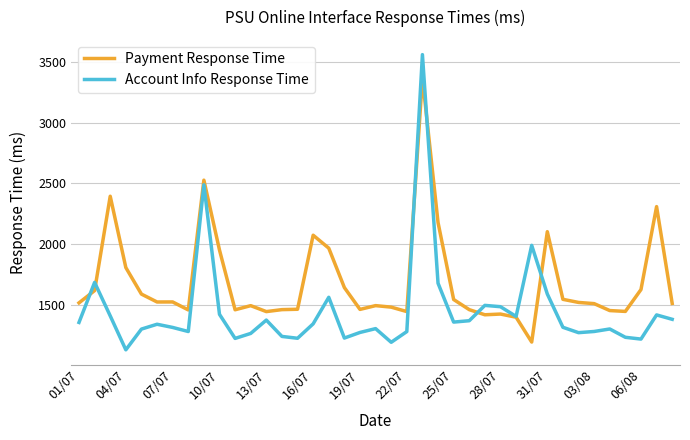

Which series has the largest total across all categories?

Payment Response Time